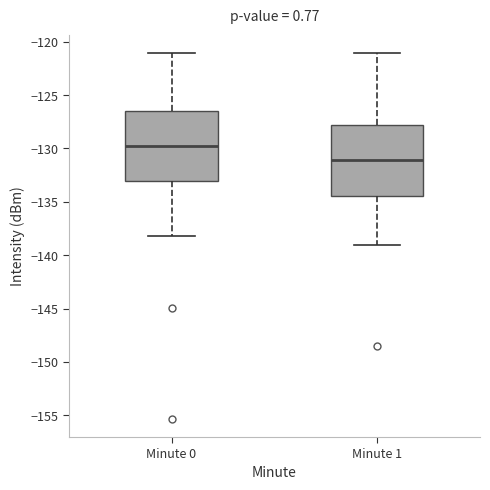

Reading left to right, transcribe this box plot: for each box, give where its median line is, the range the box spans, and where its two whiskers end, as read against the y-axis. The values are not printed on the chart, so give them approximately, as read against the axis.

Minute 0: median -130.0, box -133.0 to -126.5, whiskers -138.0 to -121.0
Minute 1: median -131.0, box -134.5 to -128.0, whiskers -139.0 to -121.0